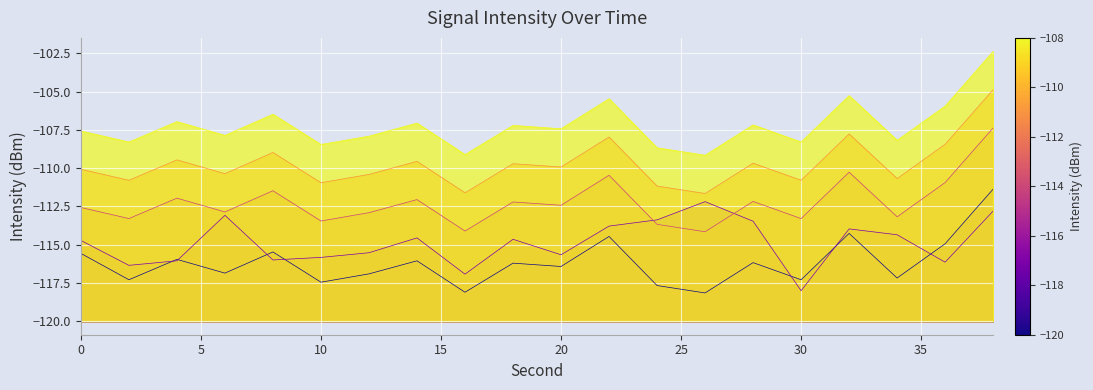

At 6, list the series in order from smallest to largest.

0s-10s, 10s-20s, 20s-30s, 30s-40s, 40s-50s